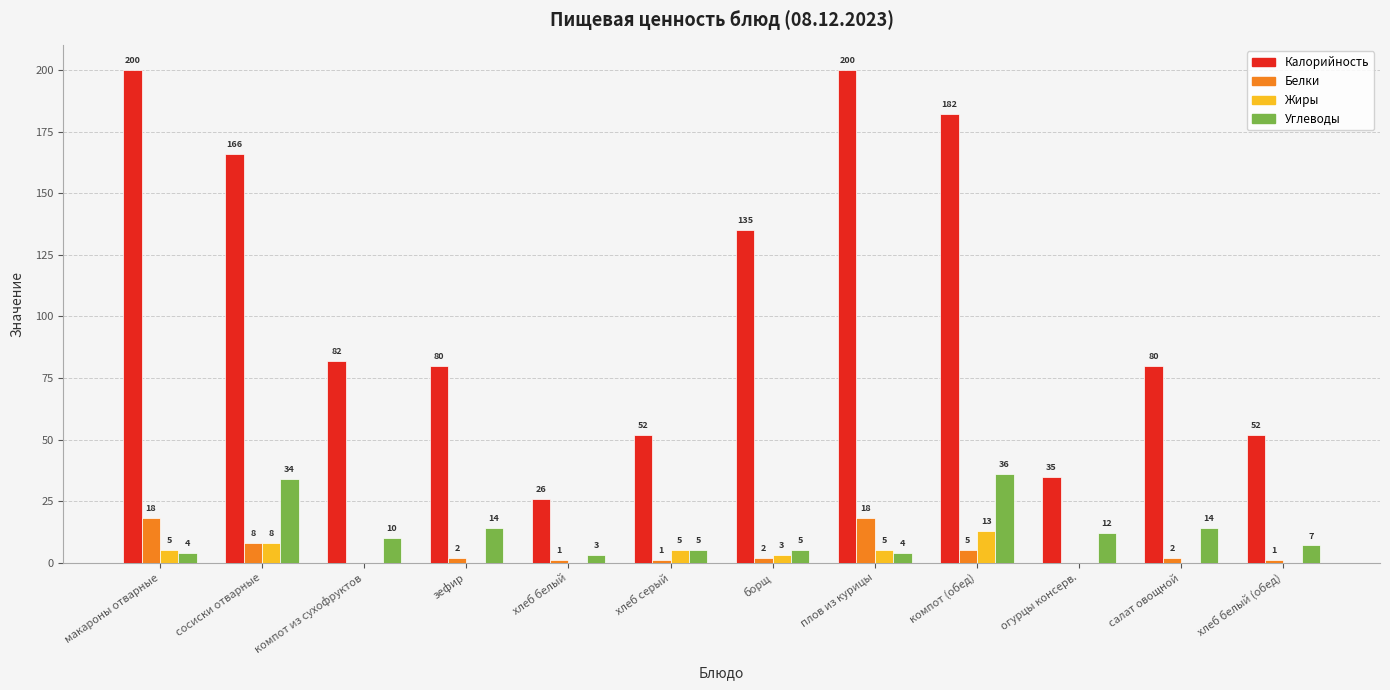

At which label does Жиры first exceed 3?

макароны отварные